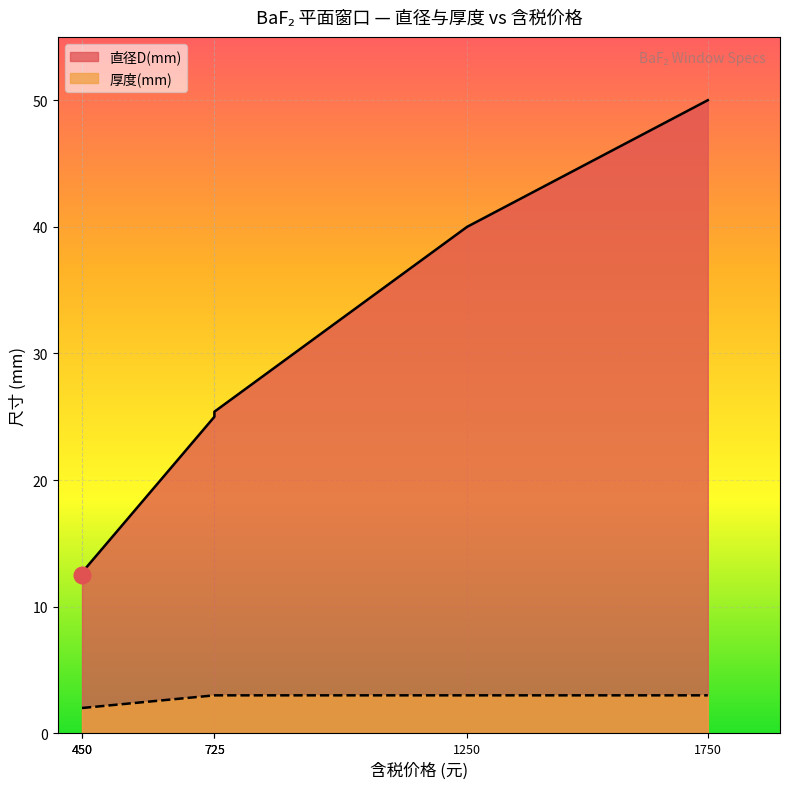

Reading right to left, what are all the values shown in this chart?

直径D(mm): 1750.0=50.0	1250.0=40.0	725.0=25.4	725.0=25.0	450.0=12.7	450.0=12.5
厚度(mm): 1750.0=3.0	1250.0=3.0	725.0=3.0	725.0=3.0	450.0=2.0	450.0=2.0